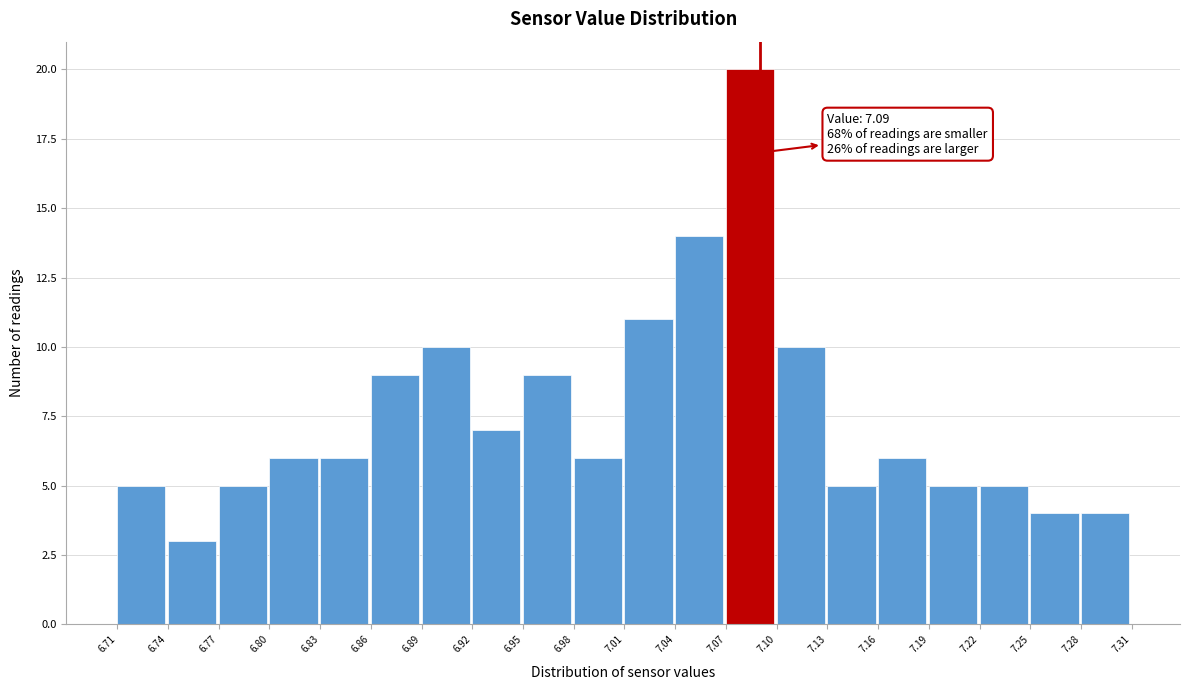

Over which range of the x-axis is the bar tallest?

7.07 to 7.10